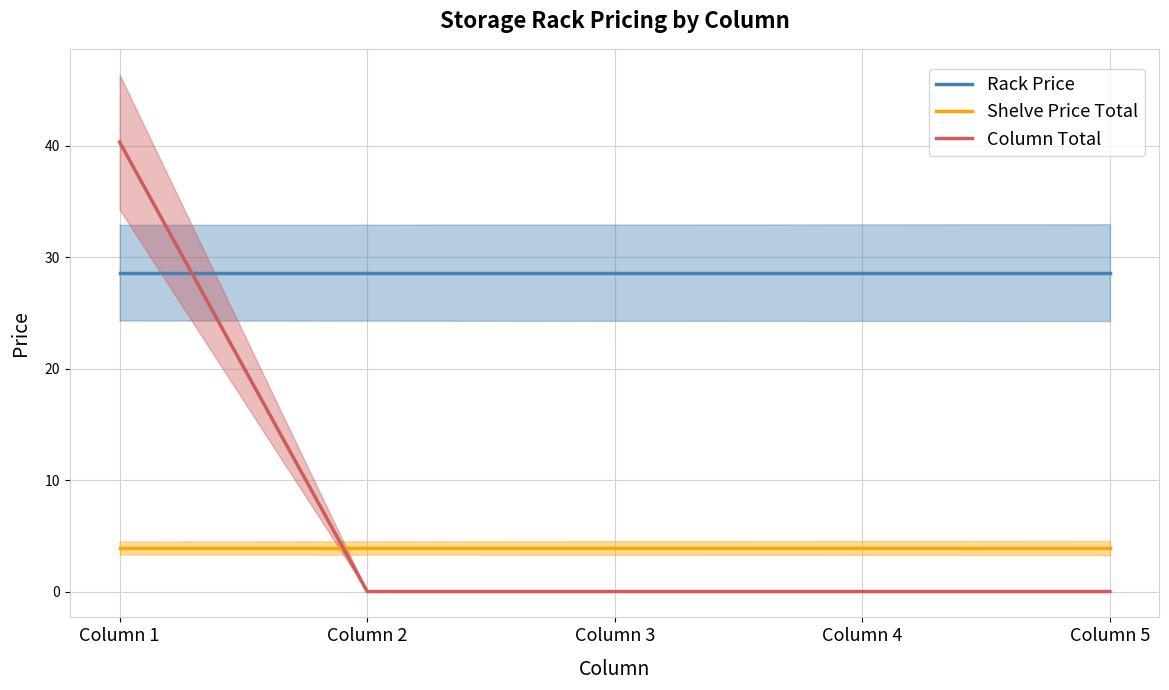

Which category has the highest value in the Shelve Price Total series?

Column 1